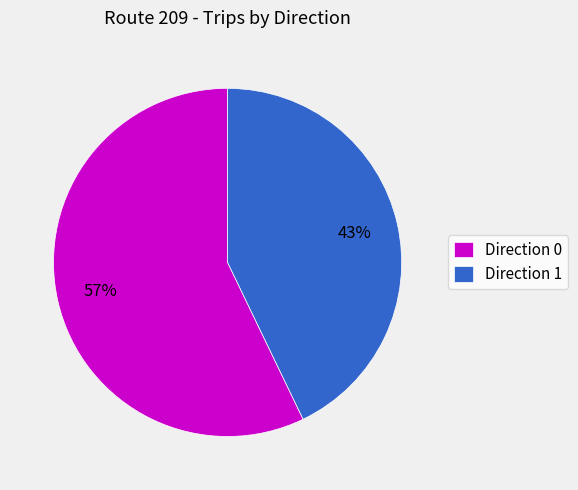

Count the number of slices in the pie.

2